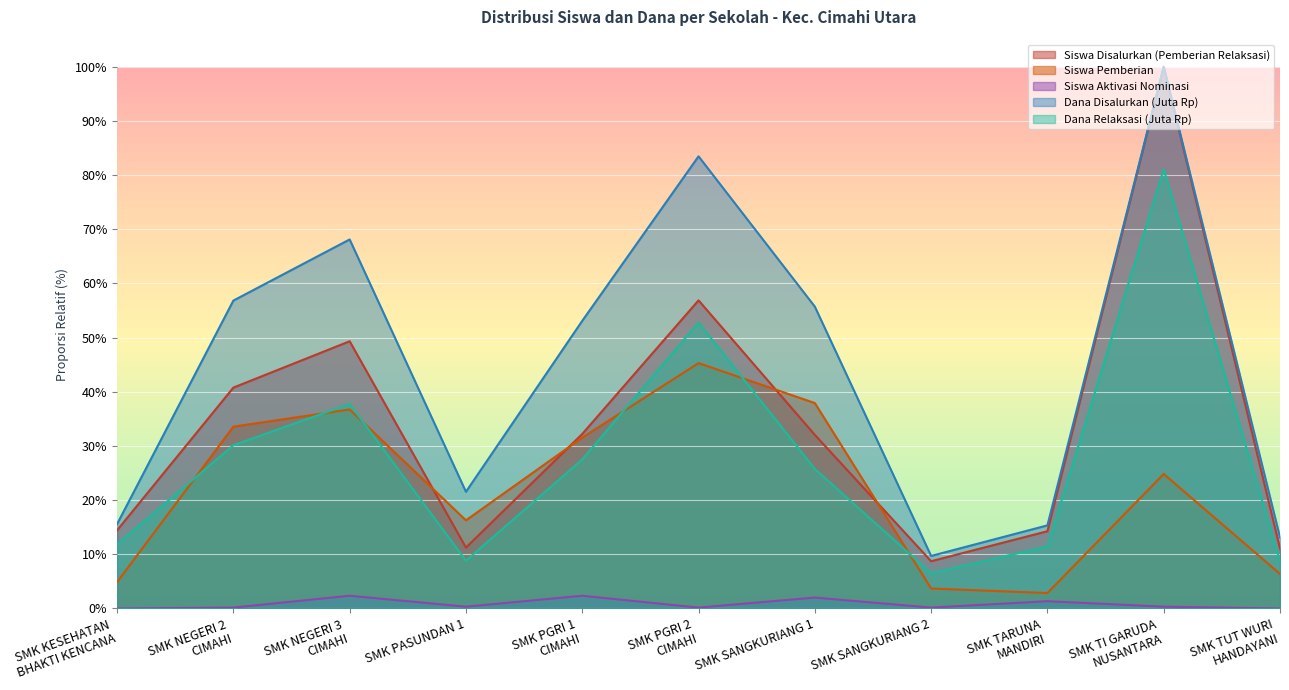

How many lines are shown in the chart?

5